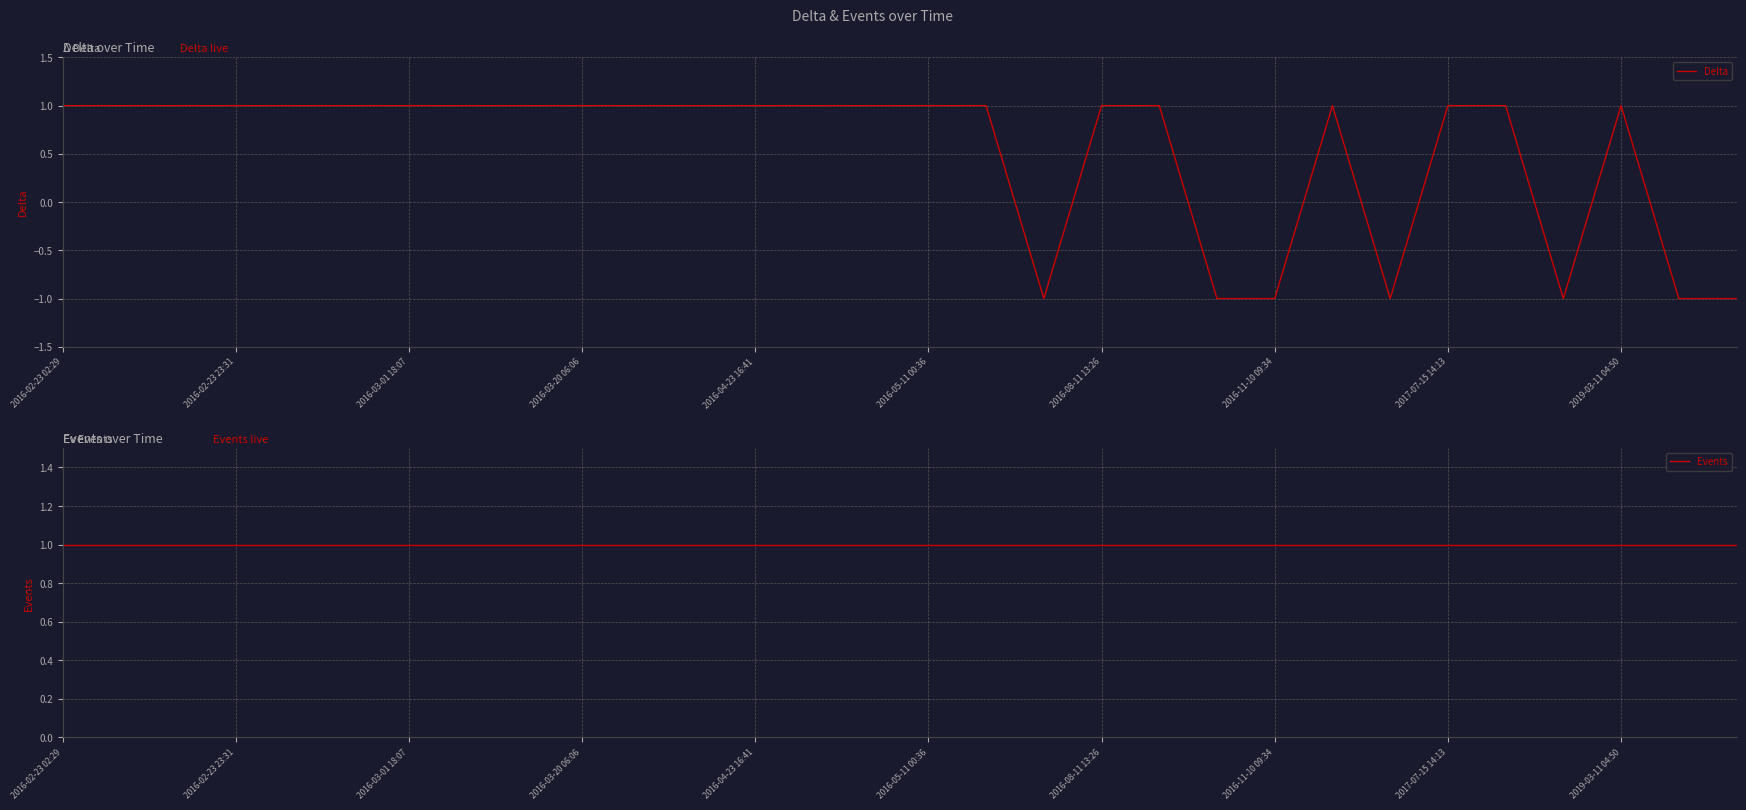

The value of Delta at 2016-04-23 16:41 is 1. True or false?

True